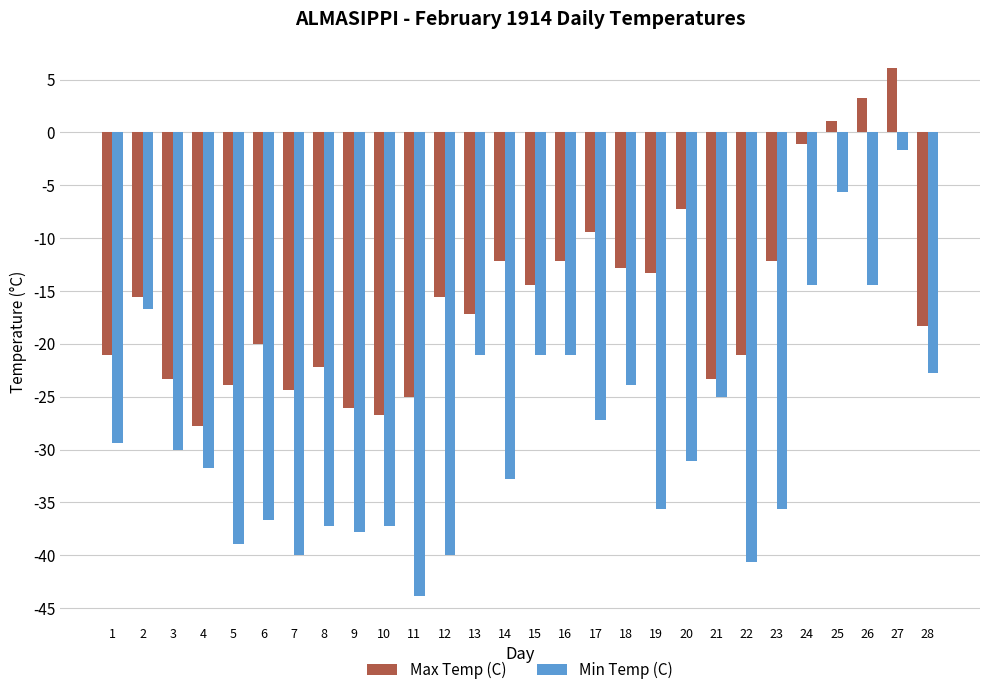

Reading left to right, extract all data points from this chart.

Max Temp (C): -21.1	-15.6	-23.3	-27.8	-23.9	-20.0	-24.4	-22.2	-26.1	-26.7	-25.0	-15.6	-17.2	-12.2	-14.4	-12.2	-9.4	-12.8	-13.3	-7.2	-23.3	-21.1	-12.2	-1.1	1.1	3.3	6.1	-18.3
Min Temp (C): -29.4	-16.7	-30.0	-31.7	-38.9	-36.7	-40.0	-37.2	-37.8	-37.2	-43.9	-40.0	-21.1	-32.8	-21.1	-21.1	-27.2	-23.9	-35.6	-31.1	-25.0	-40.6	-35.6	-14.4	-5.6	-14.4	-1.7	-22.8